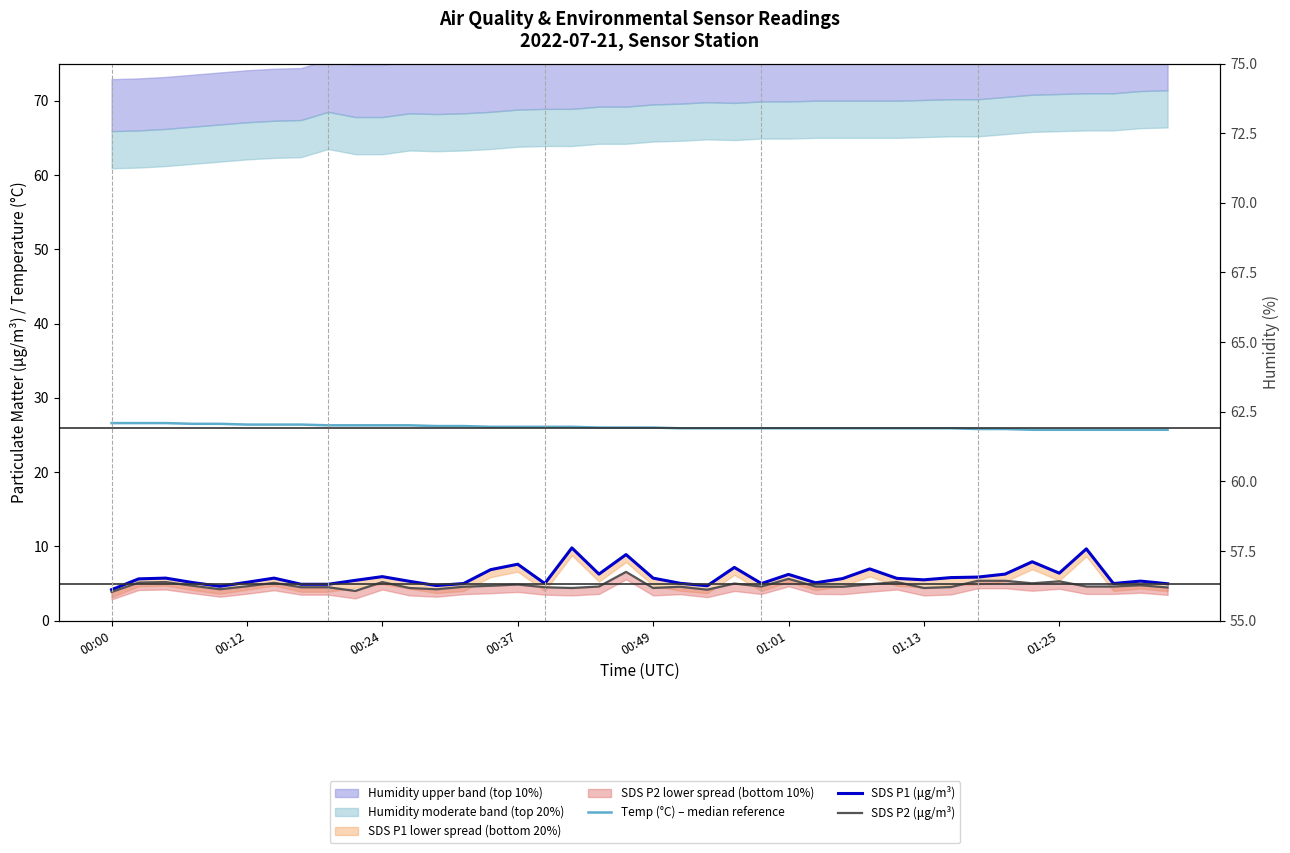

What is the total value across all series at 01:25?

37.4